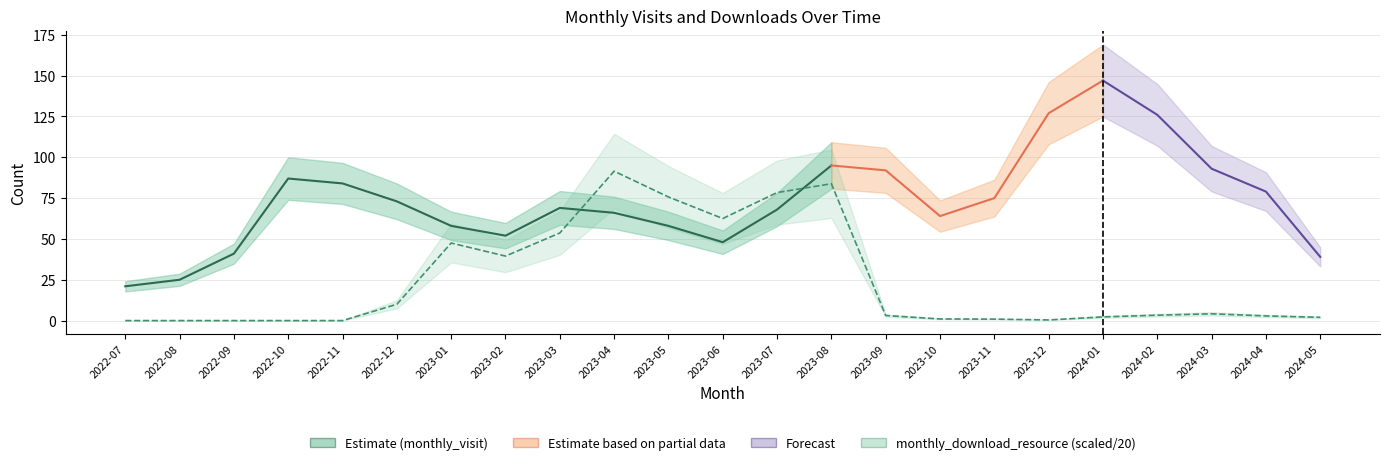

Where is the first local minimum?

2023-02